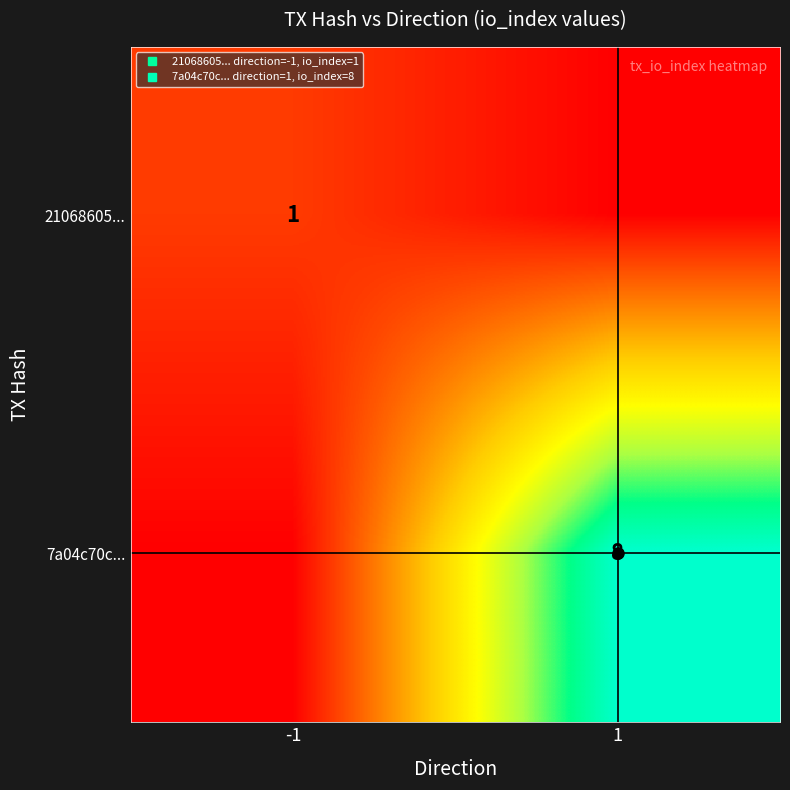

How many data points in 7a04c70c... are less than 8?

1